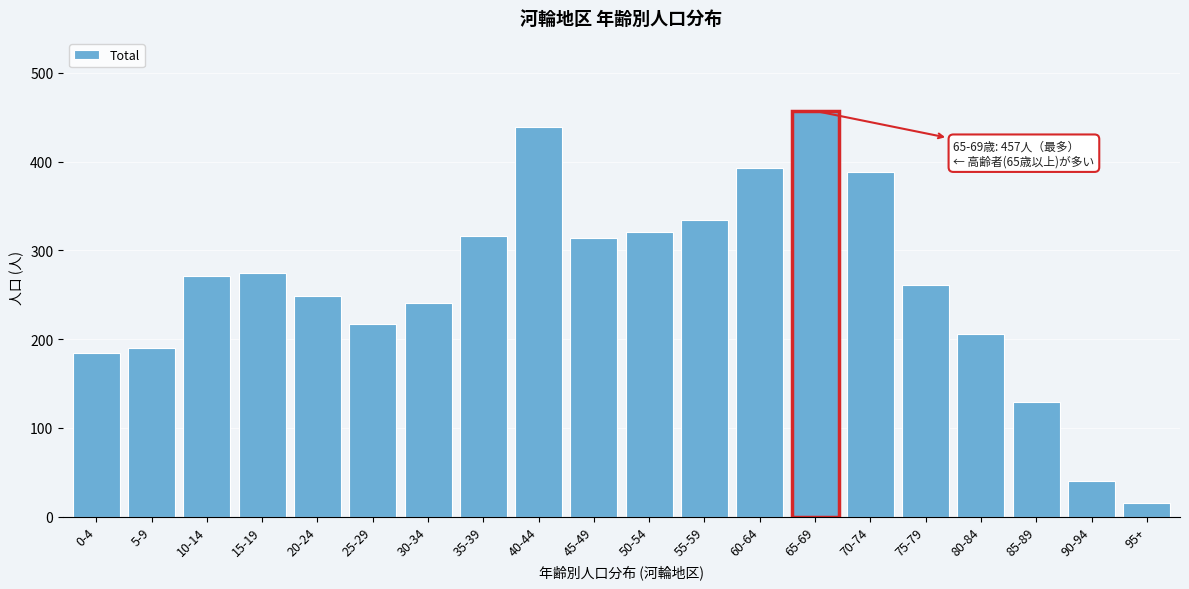

What is the difference between the second highest and second lowest values?

399